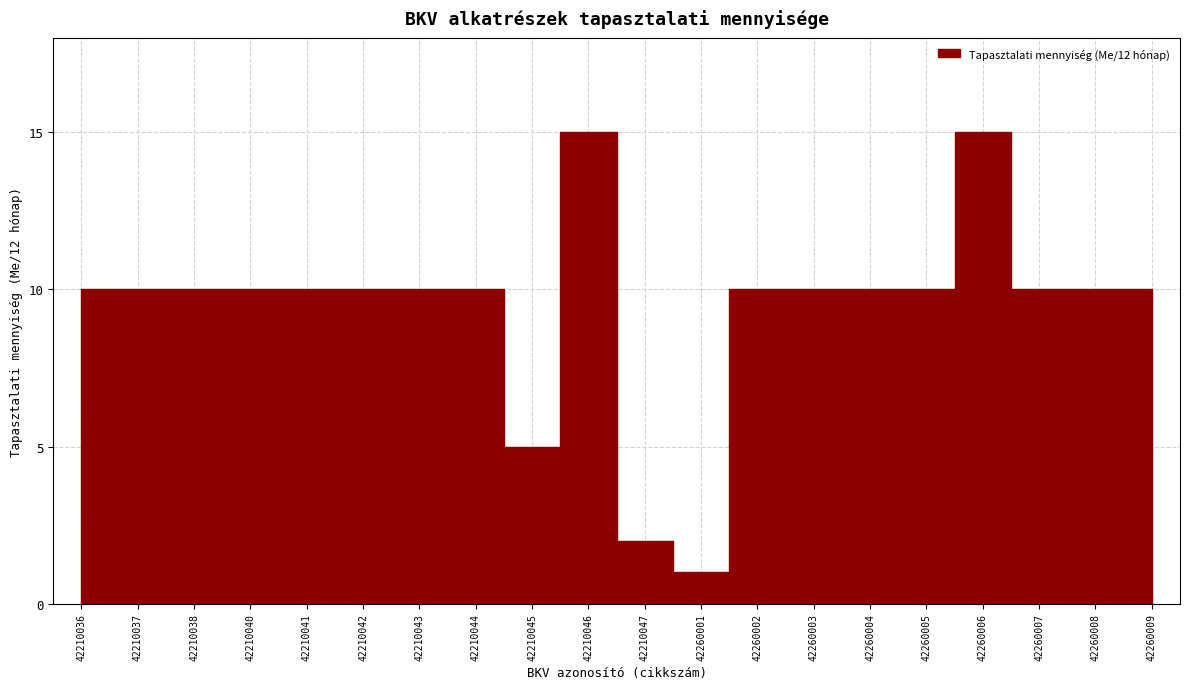

Reading right to left, what are all the values shown in this chart?

10	10	10	15	10	10	10	10	1	2	15	5	10	10	10	10	10	10	10	10